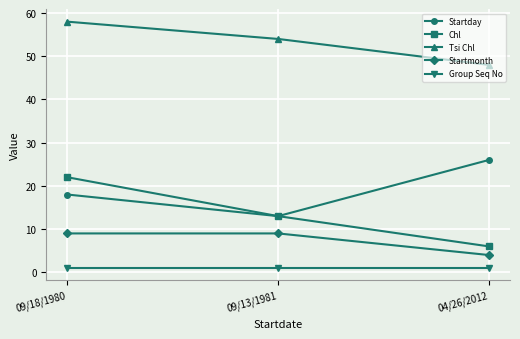

Where does the Chl series first go above 13?

09/18/1980